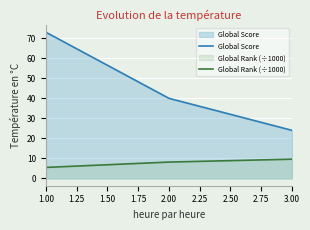

Reading left to right, extract all data points from this chart.

Global Score: 1.00=73.0	2.00=40.0	3.00=24.0
Global Rank (÷1000): 1.00=5.5	2.00=8.2	3.00=9.6